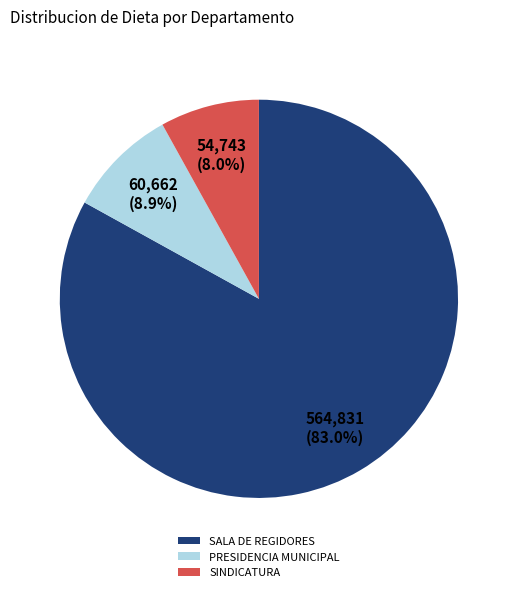

Does PRESIDENCIA MUNICIPAL account for over 50% of the chart?

No